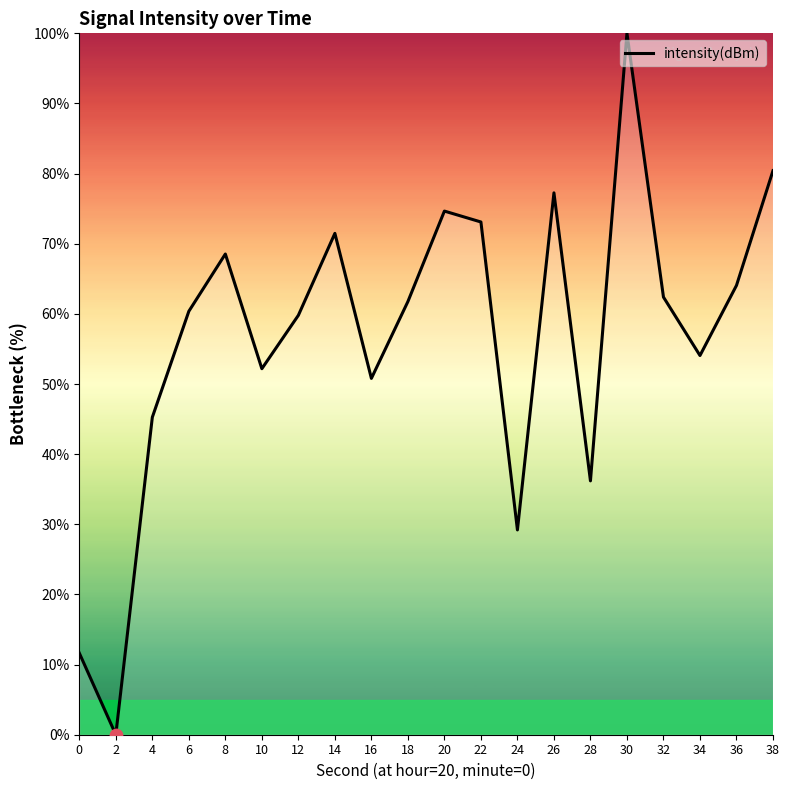

Which has a higher value, 28 or 24?

28